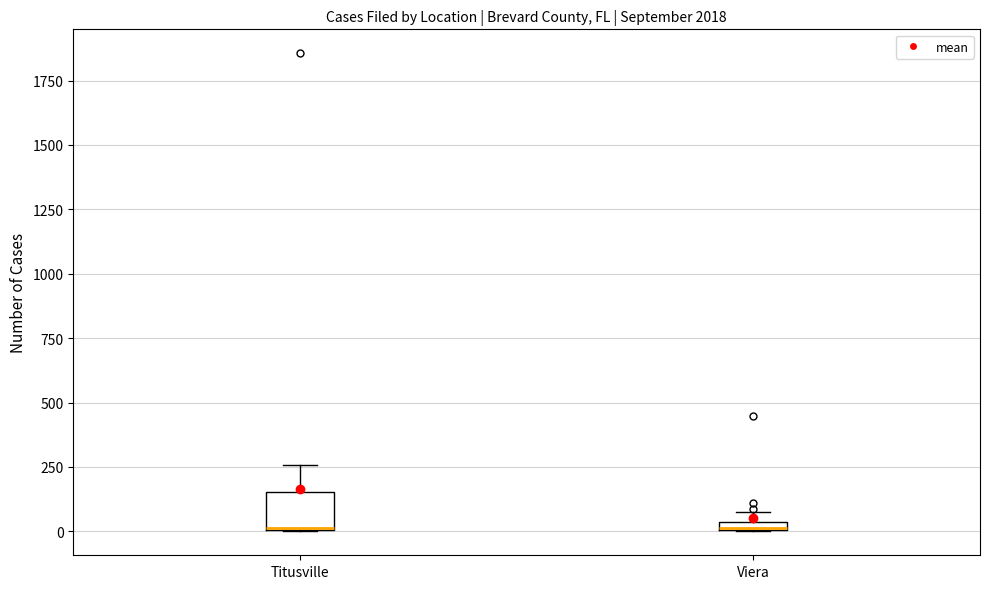

Which box is the tallest, from its lower edge to its upper edge?

Titusville